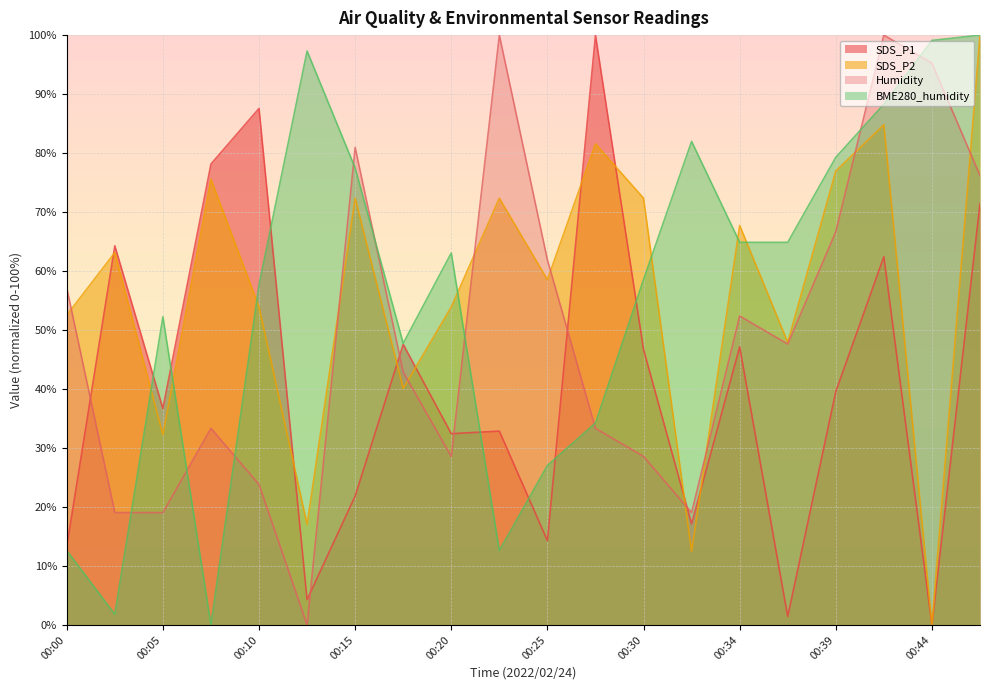

How many positive values does the BME280_humidity series have?

19